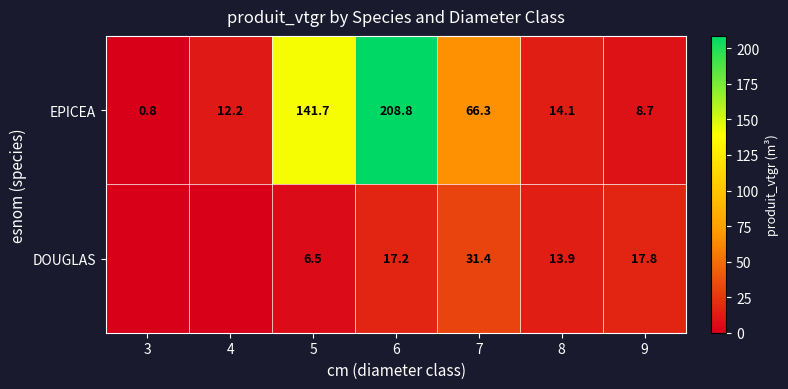

At 5, list the series in order from smallest to largest.

DOUGLAS, EPICEA